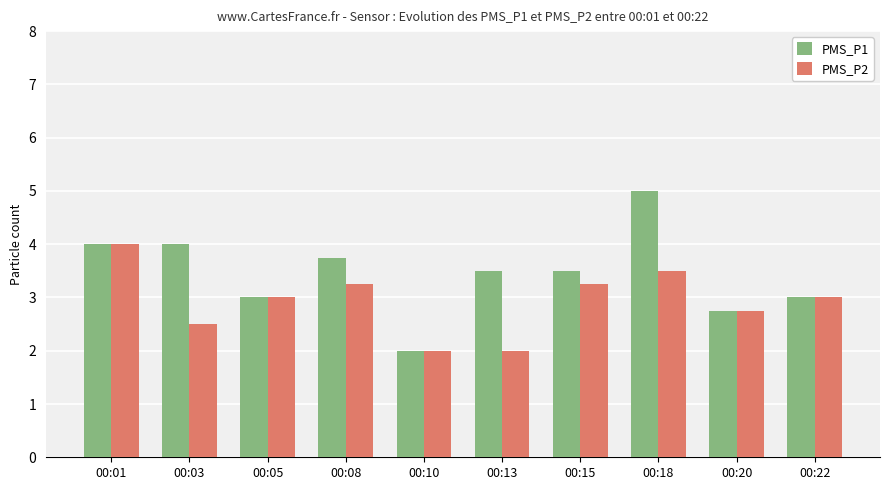

Does the chart contain stacked bars?

No